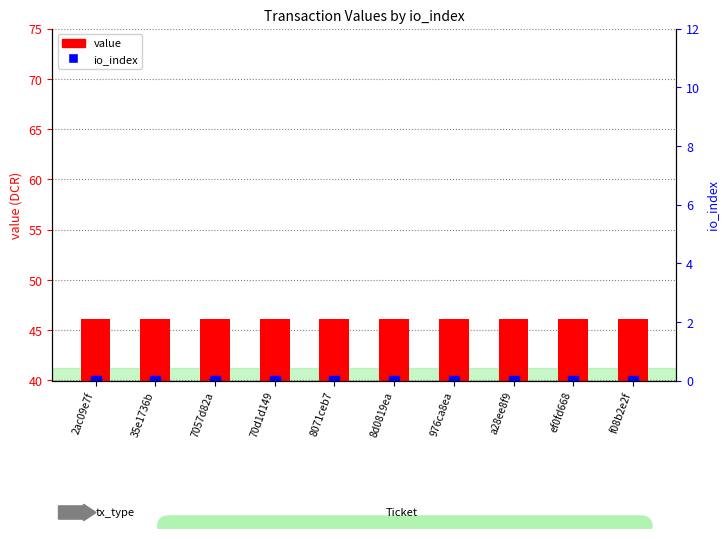

Which series has the largest total across all categories?

value (Ticket)